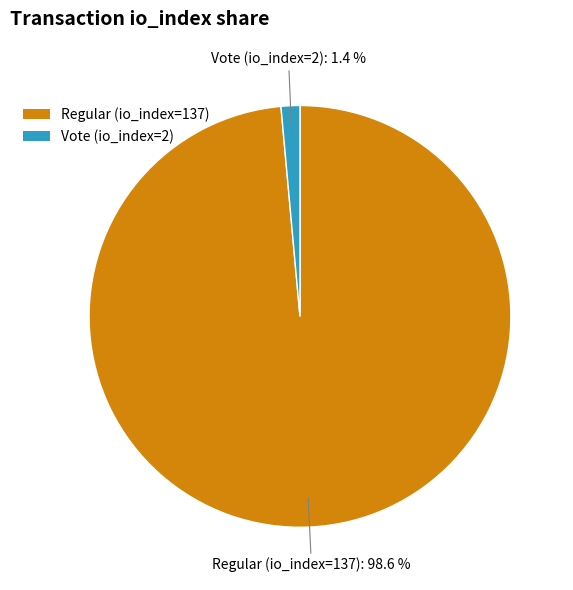

To the nearest percent, what is the average slice percentage?

50%